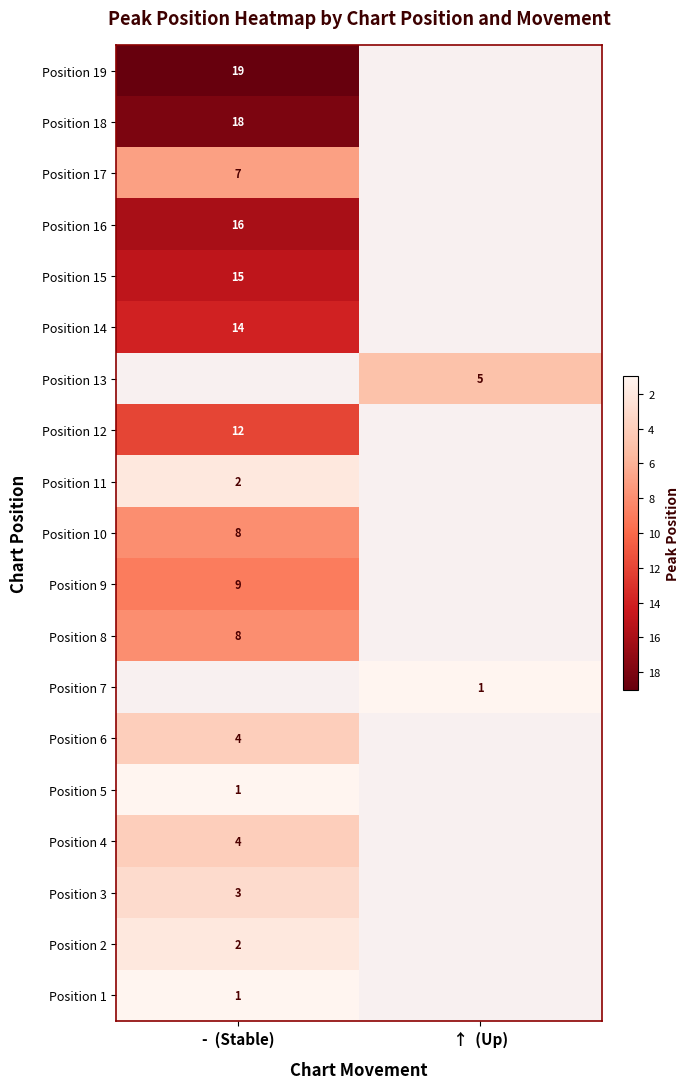

True or false: Position 8 has a value of 2 at -  (Stable).

False